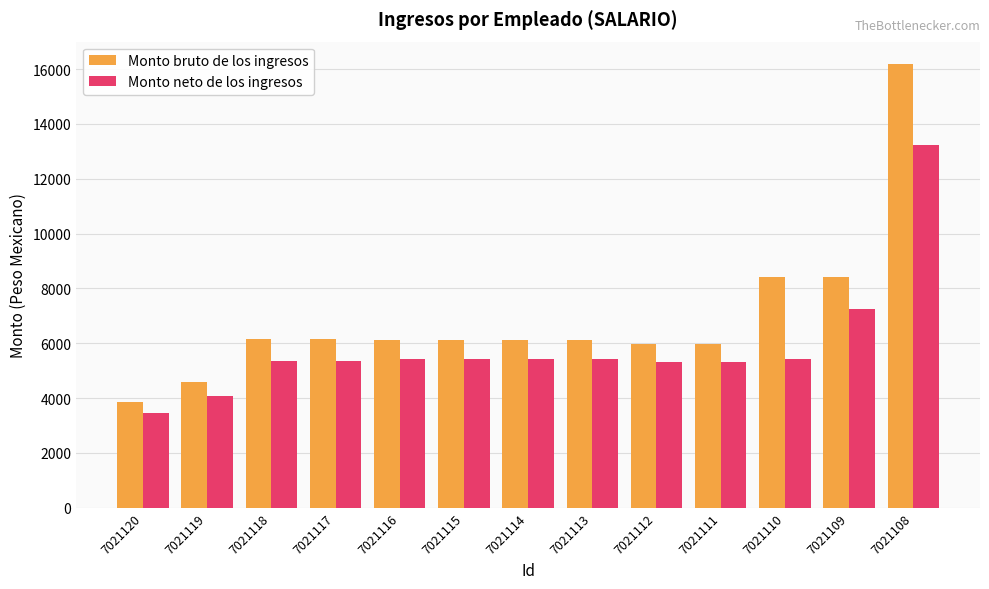

How many bars are there in each group?

2